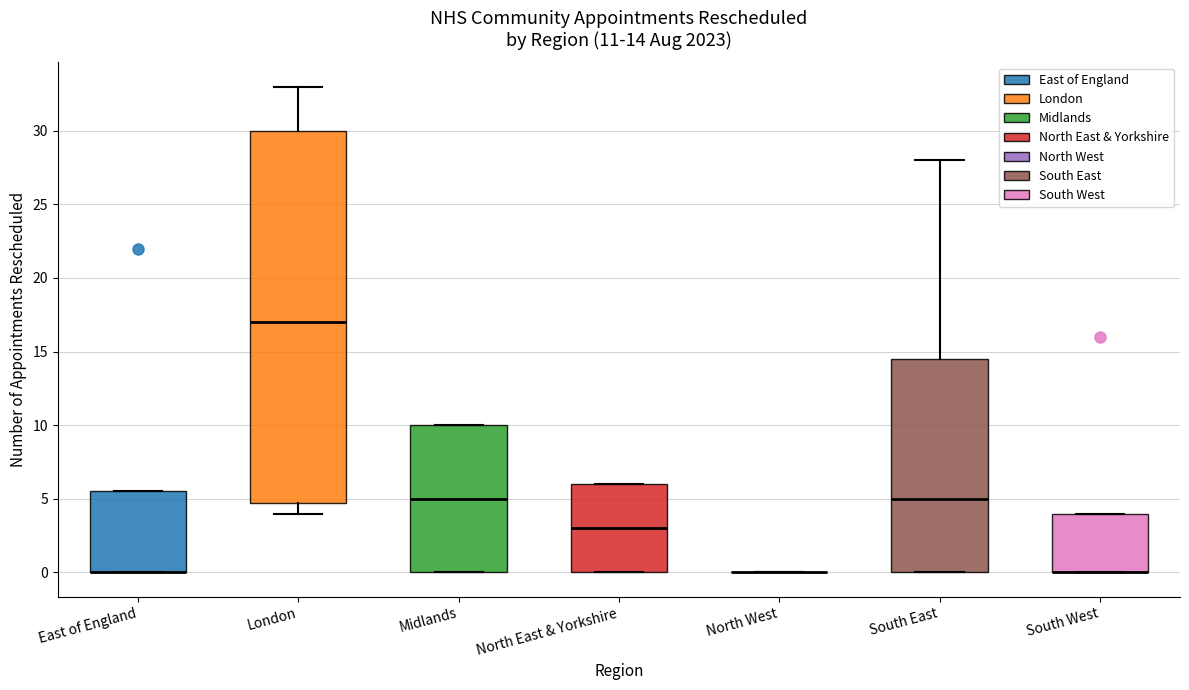

Comparing the boxes themselves (not the whiskers), which one is the tallest?

London